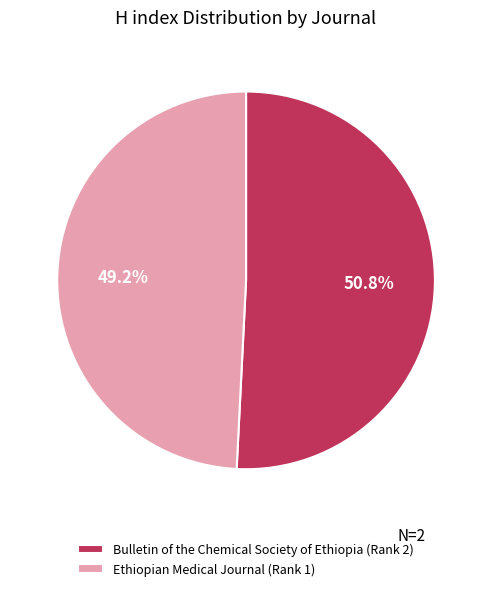

How many slices are in this pie chart?

2